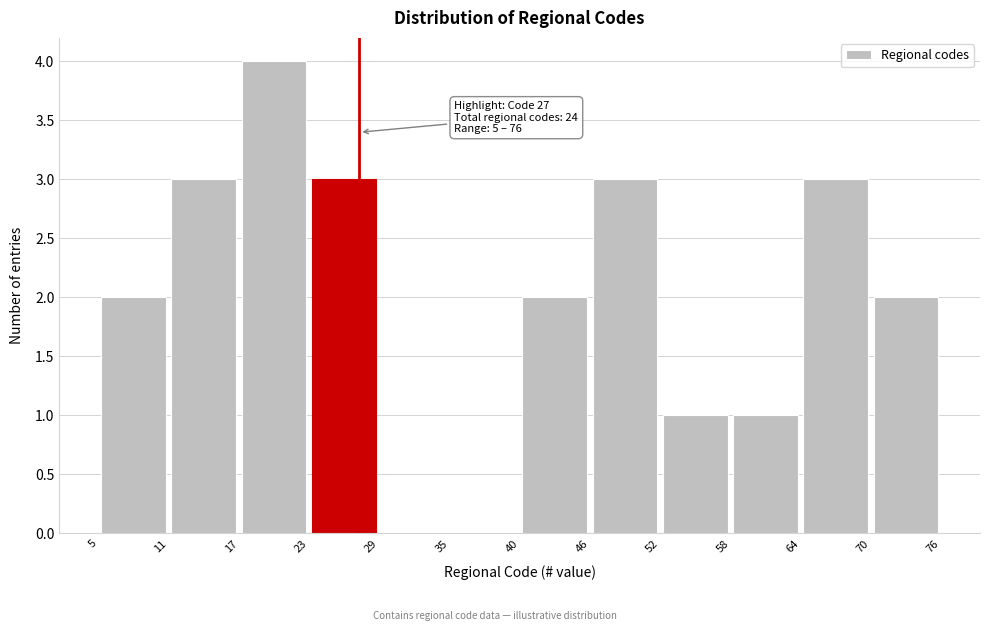

Over which range of the x-axis is the bar tallest?

17 to 23